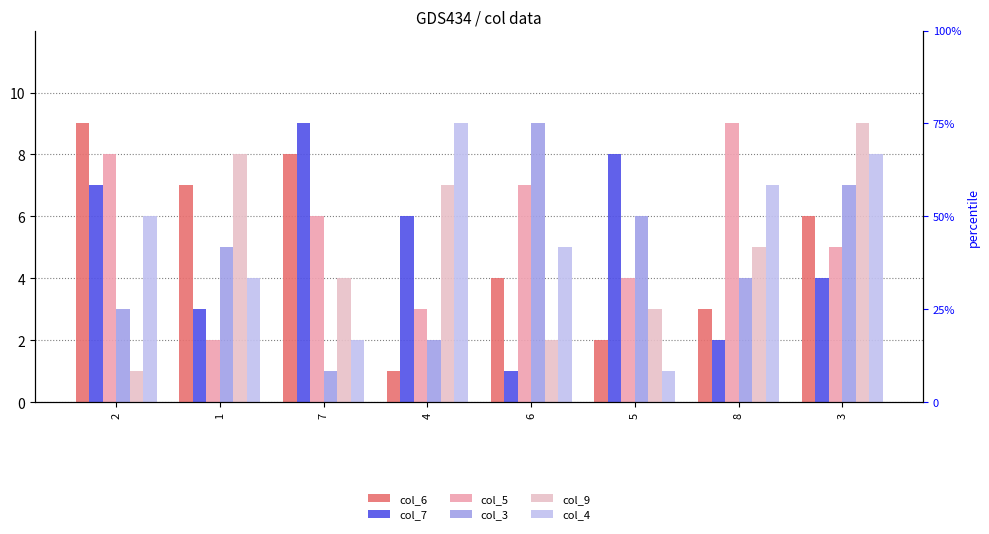

What is the average value of the col_3 series?

5